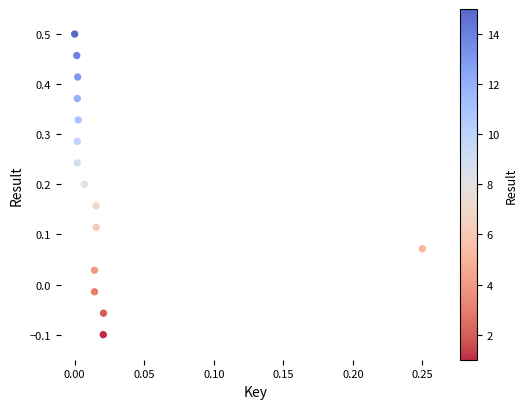

What is the range of Y values (max minus min)?

0.6